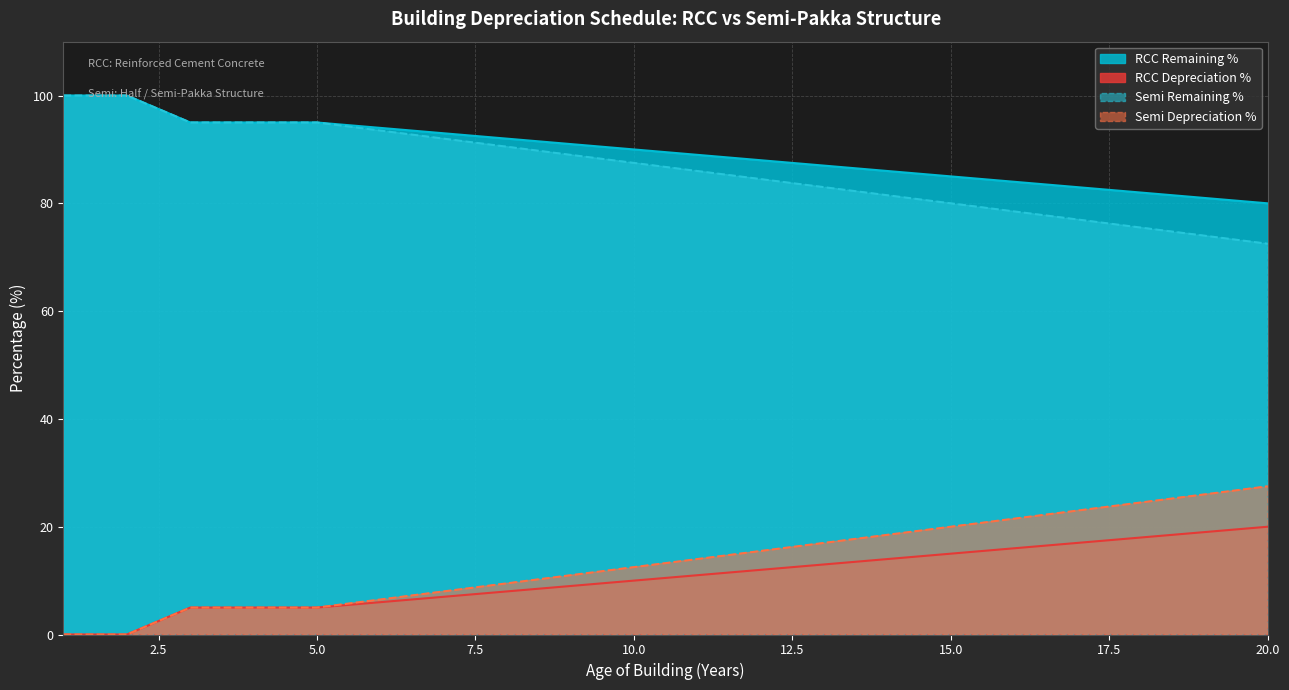

True or false: Semi Depreciation % has more than 0 interior local peaks.

False